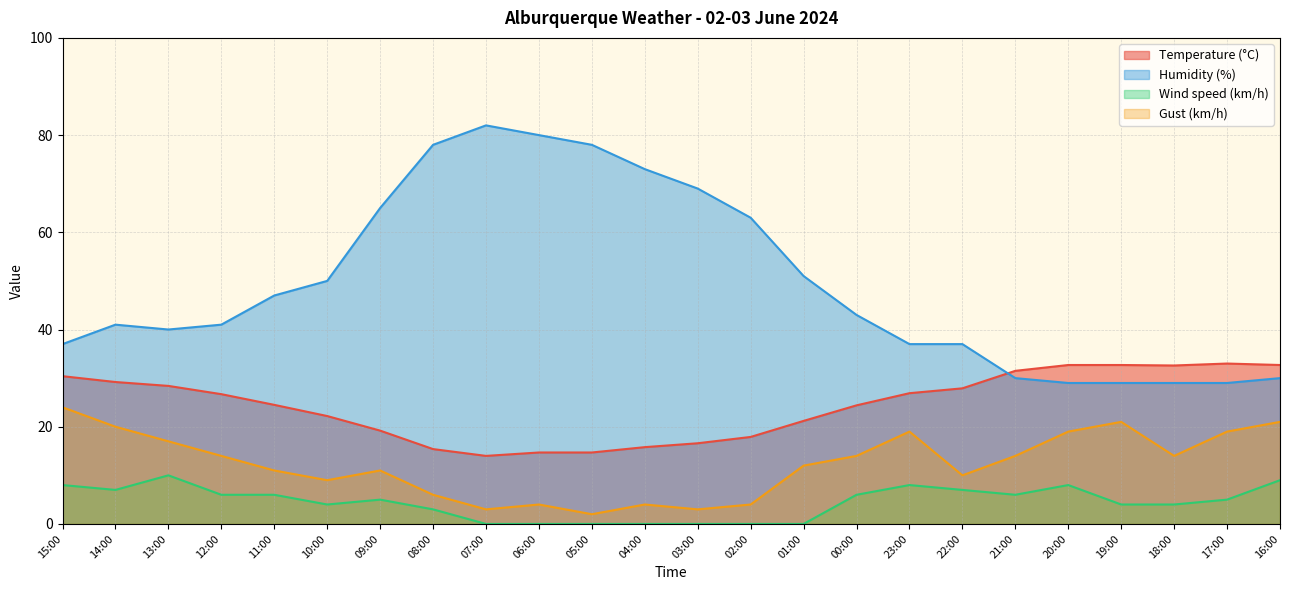

At which label does Wind speed (km/h) first exceed 5?

15:00